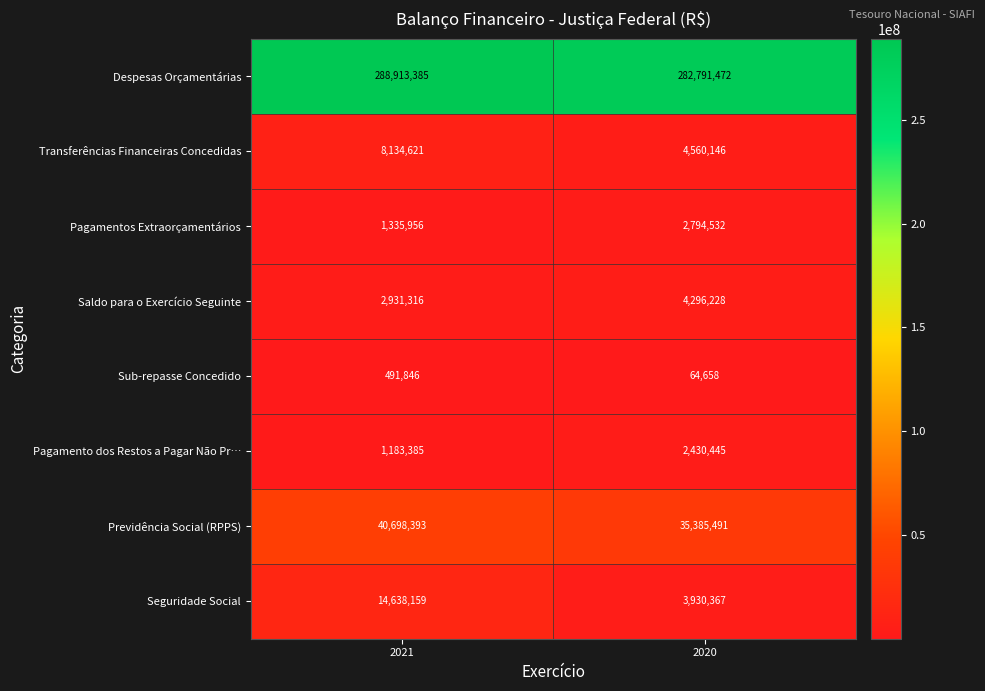

Is it true that Pagamento dos Restos a Pagar Não Pr… equals 1562537 at 2021?

False